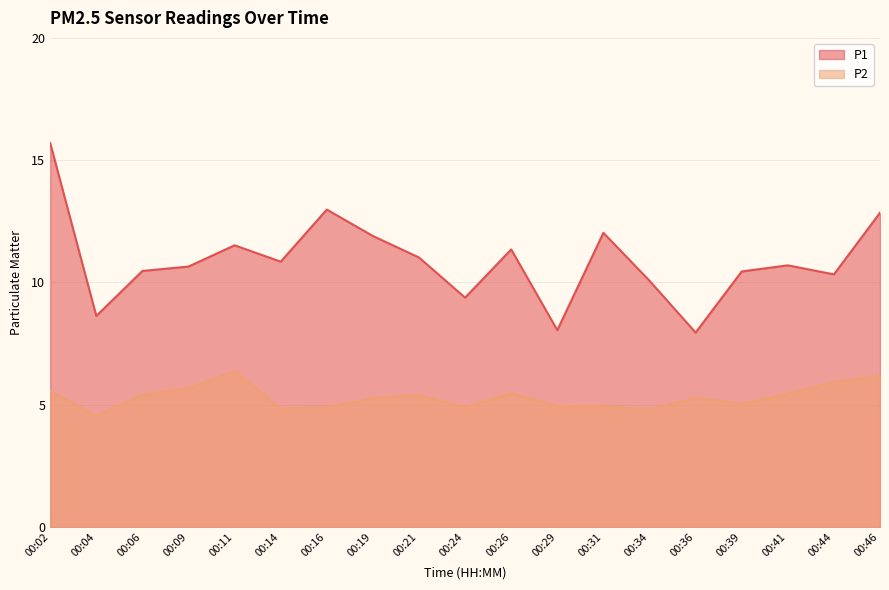

True or false: P2 and P1 cross at least once.

False